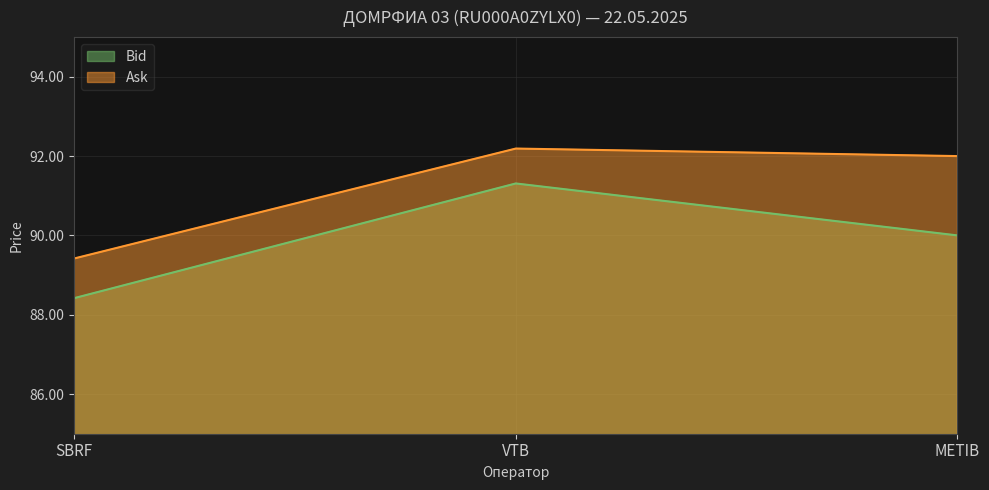

At which label does Ask first exceed 92?

VTB